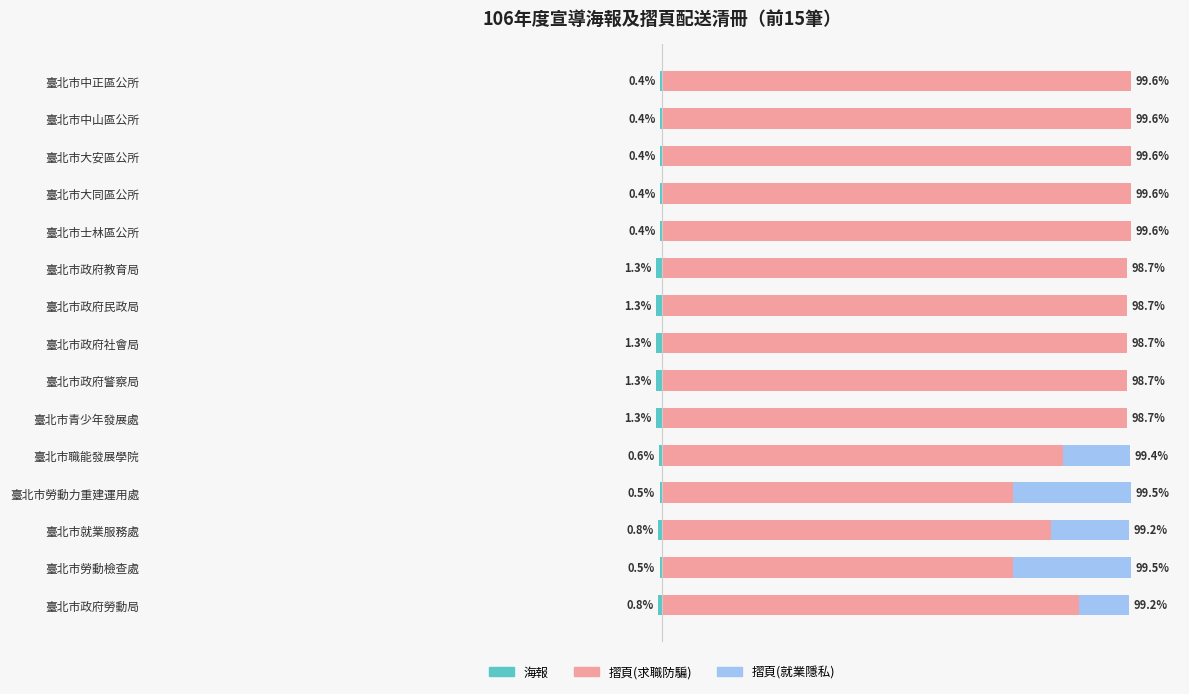

The 海報 series shows -0.8 at 臺北市政府勞動局. True or false?

True